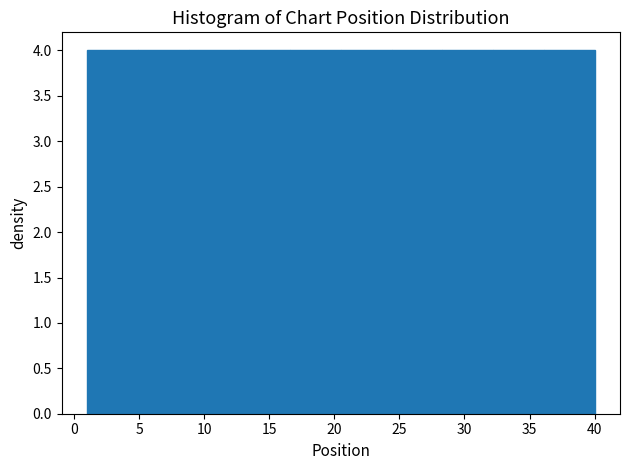

How tall is the bar that spans 24.4 to 28.3 on the x-axis? Neither the bar edges nor the heights are printed on the chart, so give them approximately, as read against the axes.

4